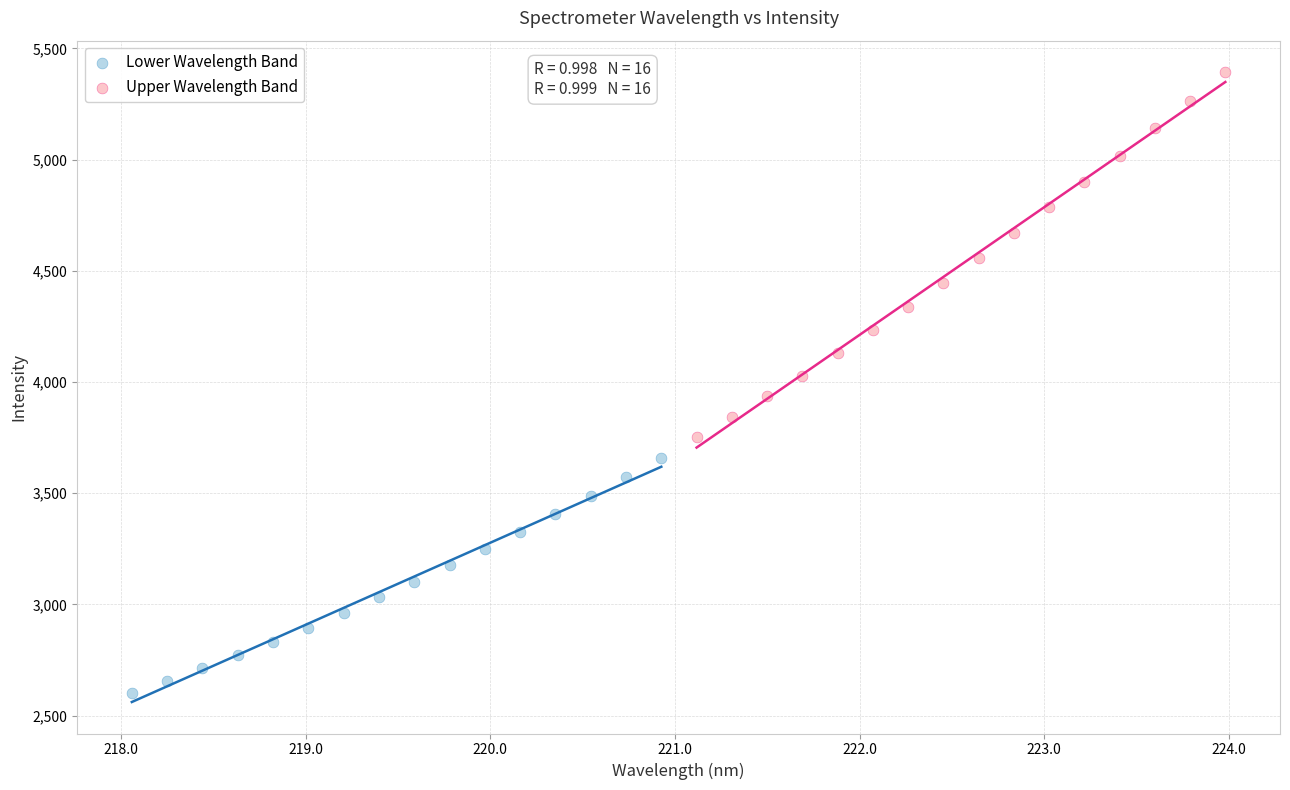

What are all the series names shown in the legend?

Lower Wavelength Band, Upper Wavelength Band